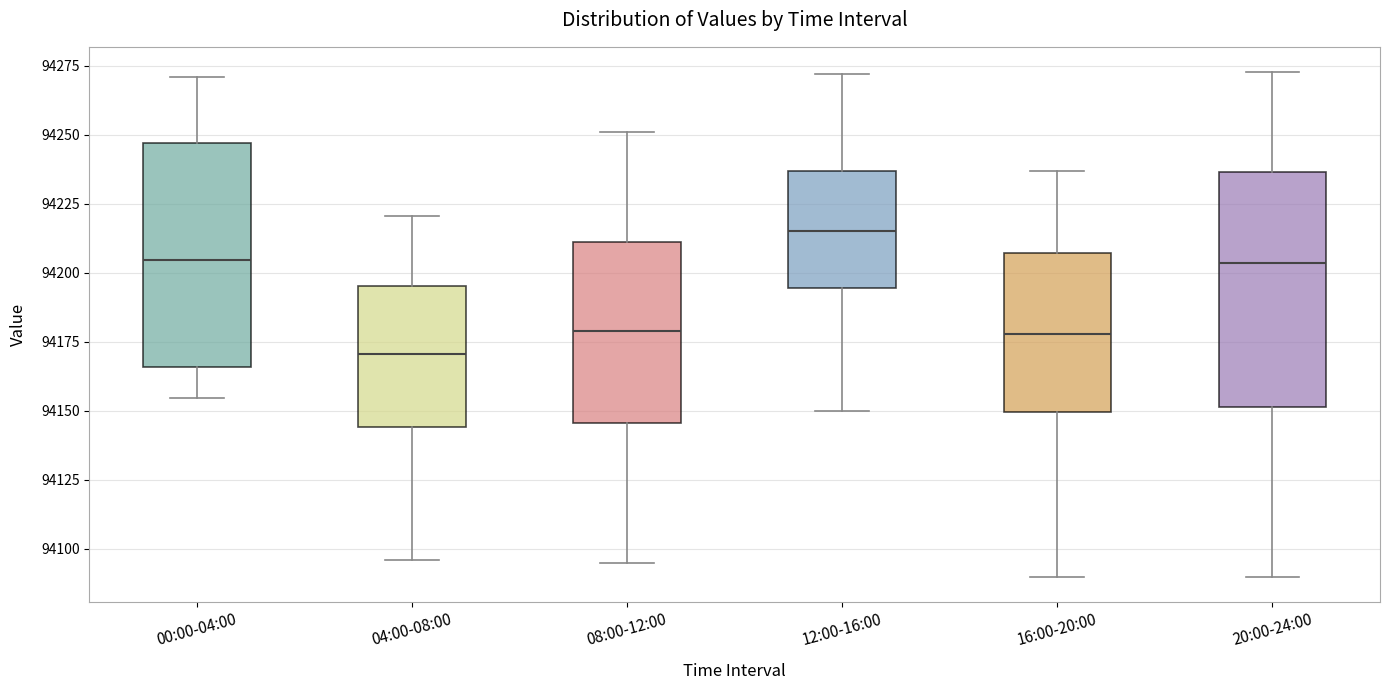

Which box has the lowest median line?

04:00-08:00